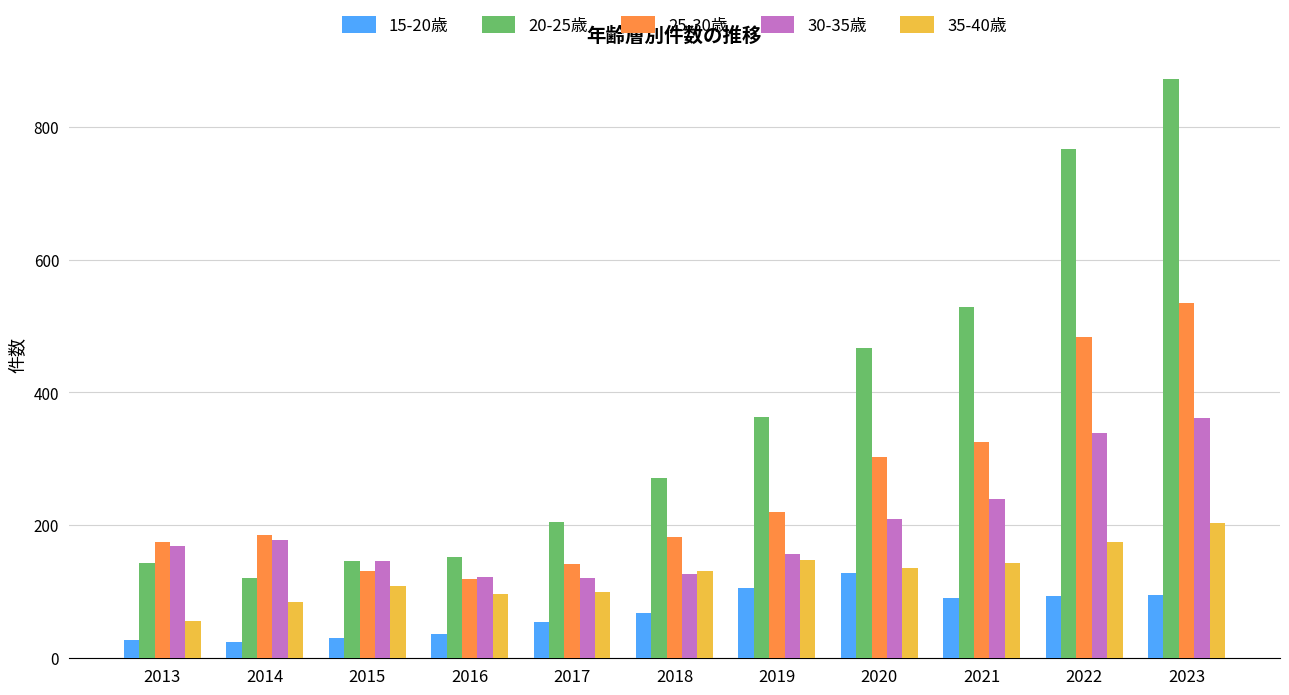

Rank the series by their maximum value, from lowest to highest.

15-20歳, 35-40歳, 30-35歳, 25-30歳, 20-25歳